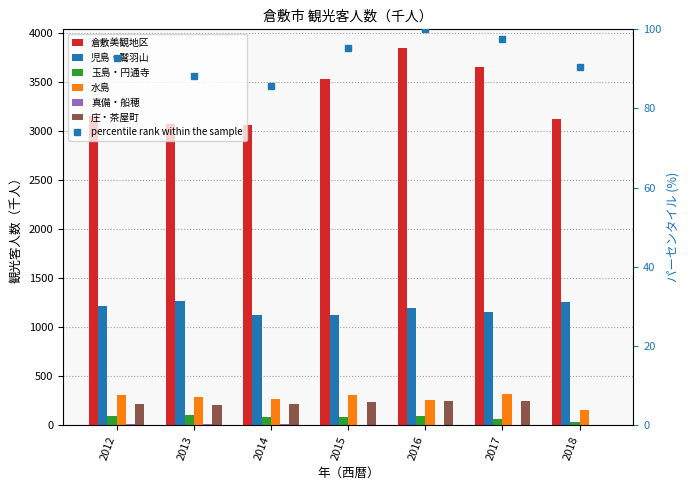

At which label is 玉島・円通寺 closest to 63?

2017